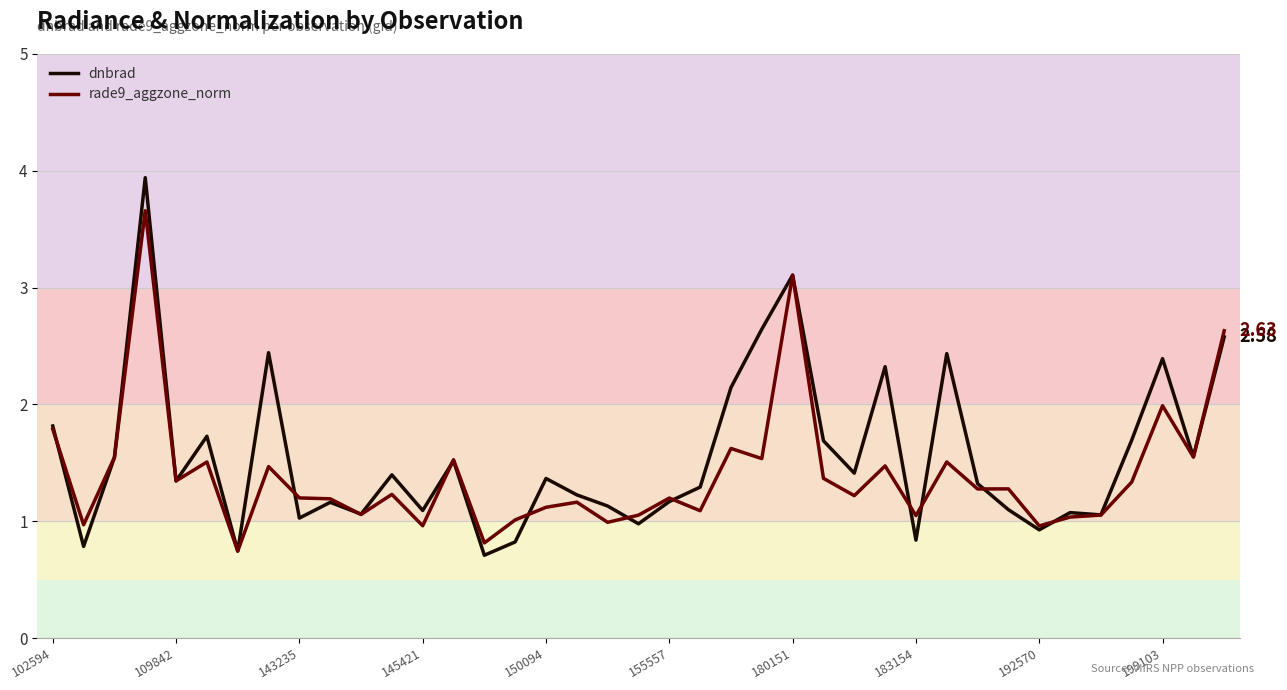

True or false: rade9_aggzone_norm has more than 2 points higher than both neighbors.

True